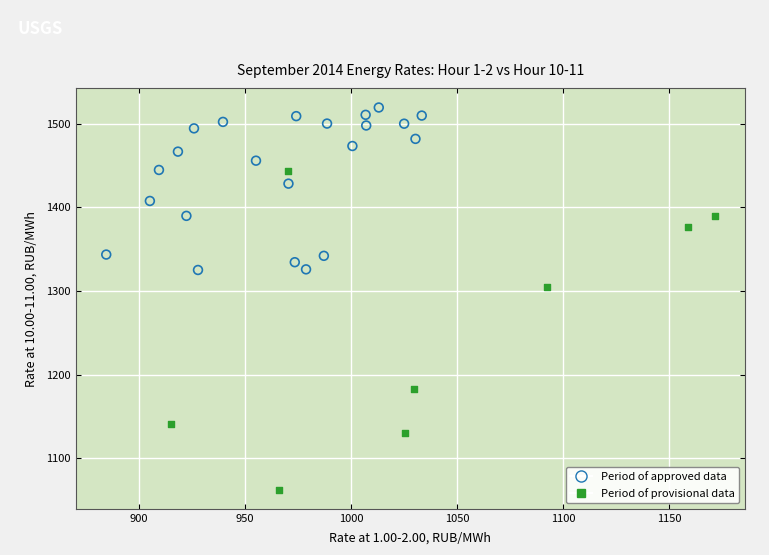

Which series contains the highest Y value?

Period of approved data